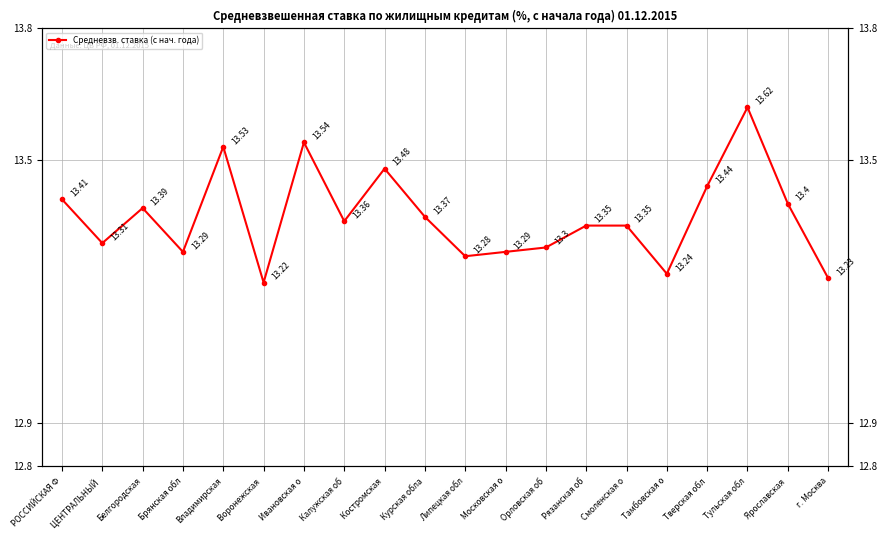

Where is the first local minimum?

ЦЕНТРАЛЬНЫЙ 